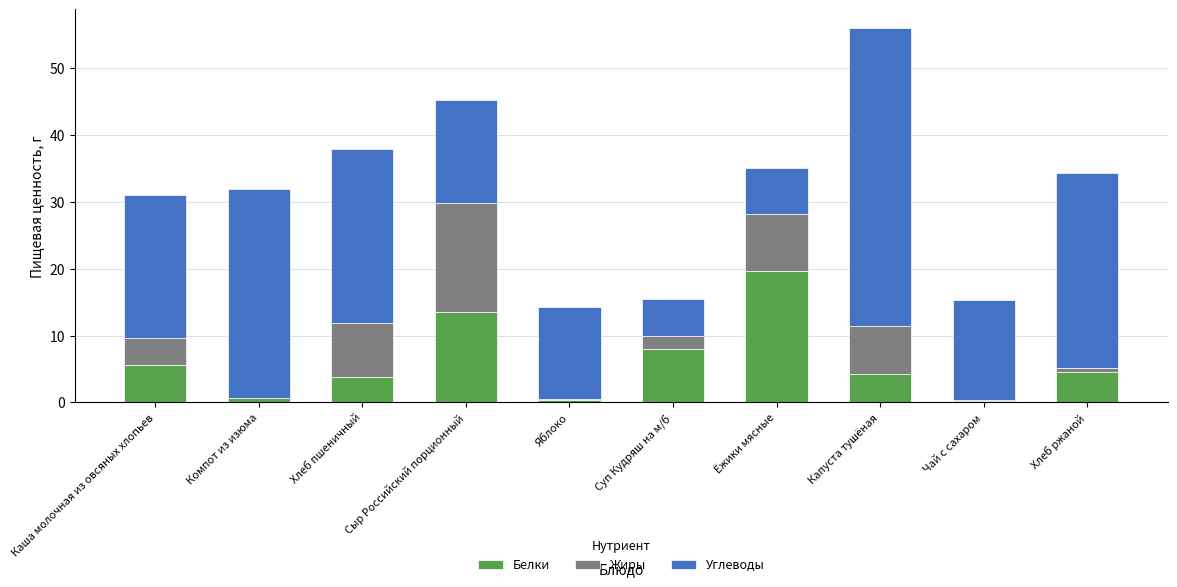

Which category has the highest value in the Белки series?

Ёжики мясные